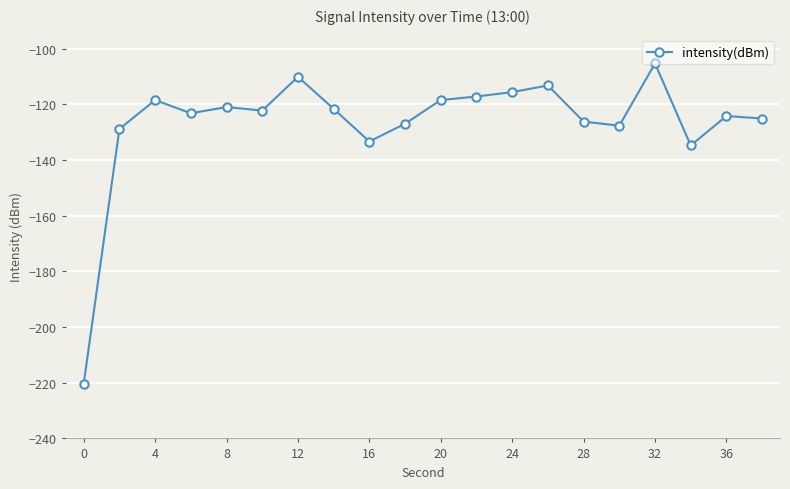

Reading left to right, list all the values displayed in this chart.

-220.4	-128.9	-118.5	-123.2	-121.0	-122.3	-110.1	-121.6	-133.4	-127.0	-118.5	-117.2	-115.6	-113.2	-126.2	-127.7	-105.4	-134.8	-124.2	-125.1